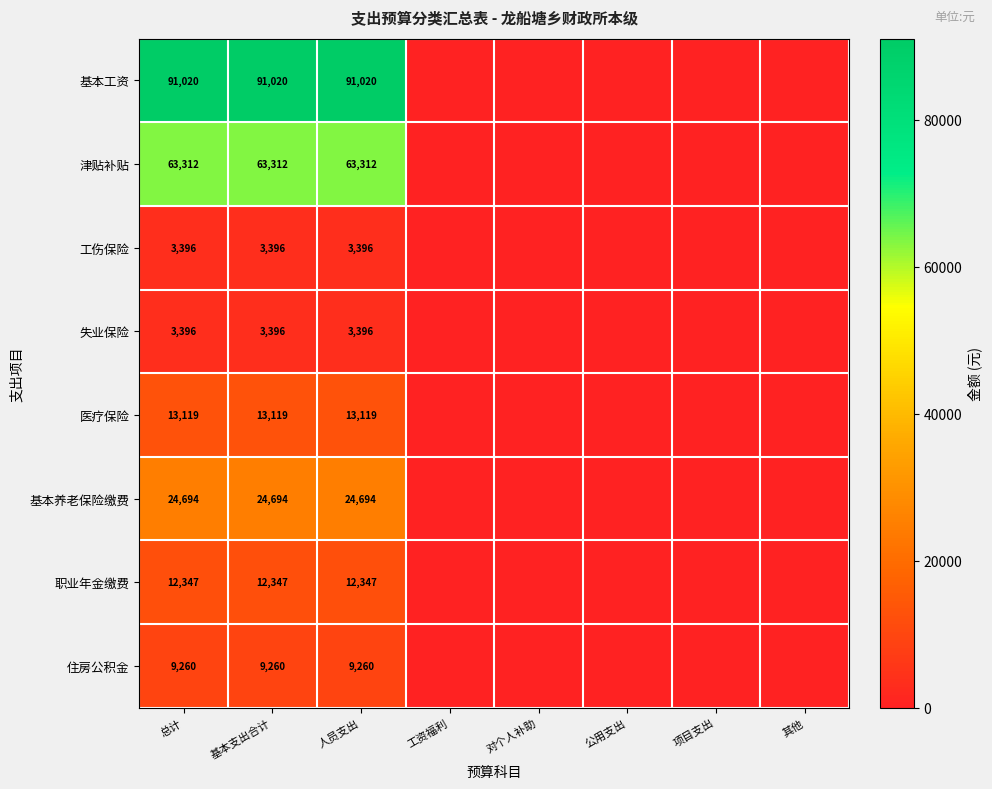

What is the difference between the highest and lowest values at 基本支出合计?

87624